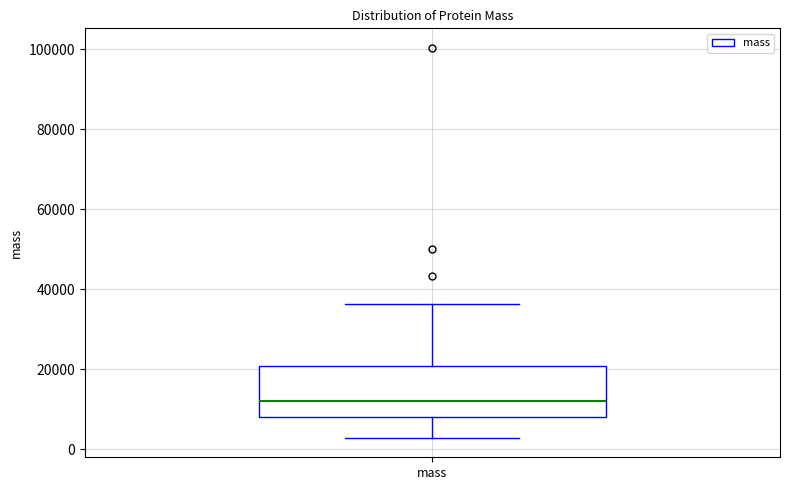

Transcribe this box plot: give where the median line is, the range the box spans, and where the two whiskers end, as read against the y-axis. The values are not printed on the chart, so give them approximately, as read against the axis.

median 12000, box 8000 to 20000, whiskers 2000 to 36000